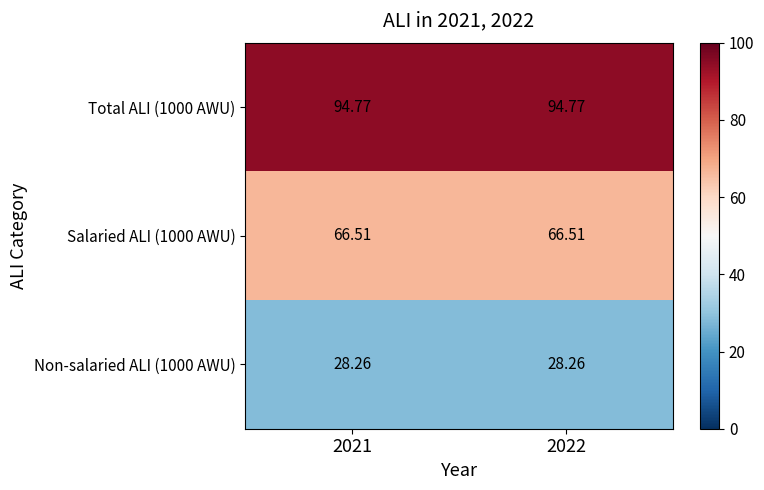

Is the value of Salaried ALI (1000 AWU) at 2022 greater than the value of Total ALI (1000 AWU) at 2022?

No